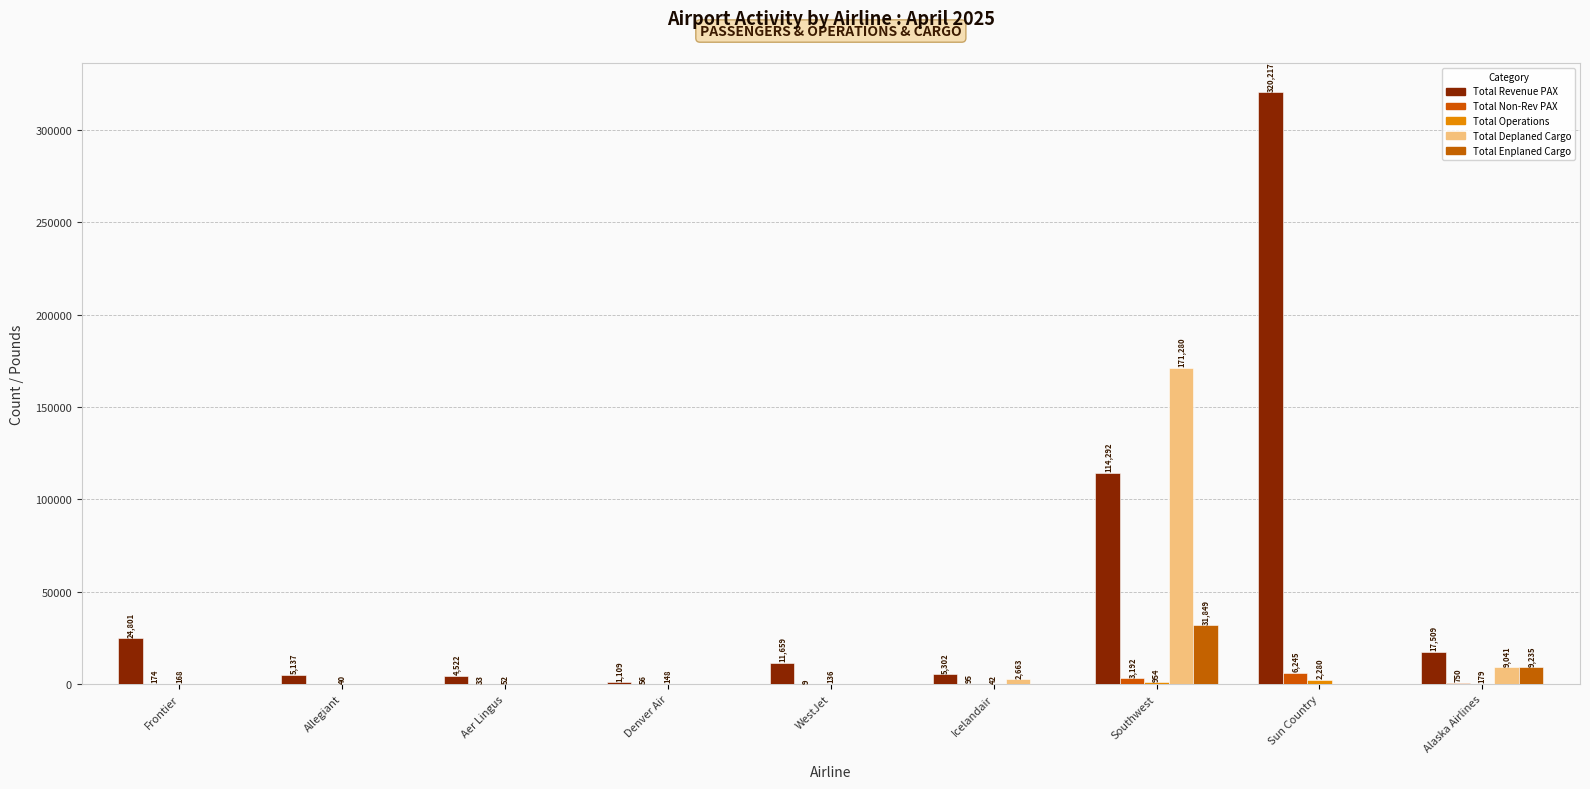

Is it true that Total Non-Rev PAX equals 6245 at Sun Country?

True